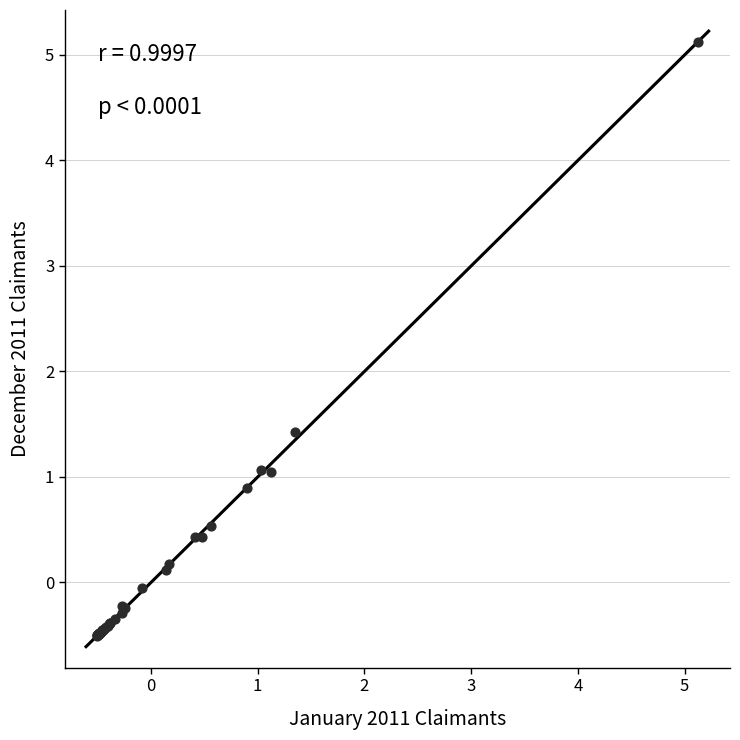

What Y value in the scatter plot is closest to 2?

1.4